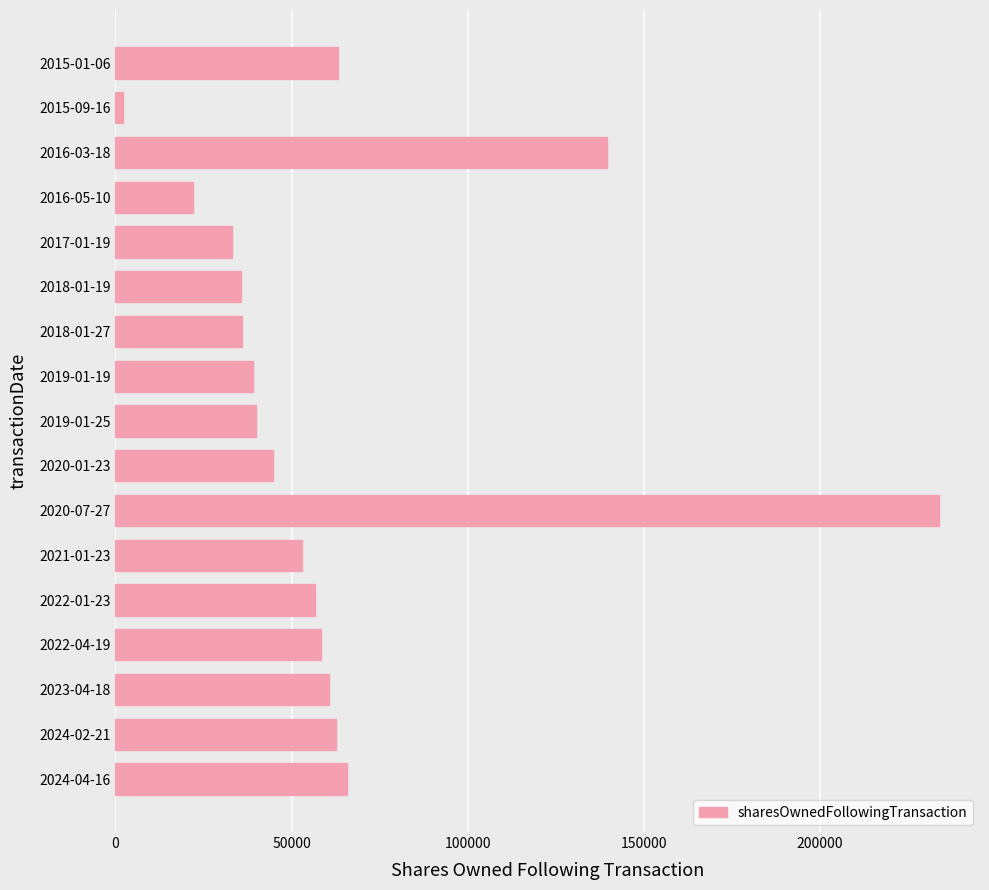

The value at 2023-04-18 is 60498. True or false?

True